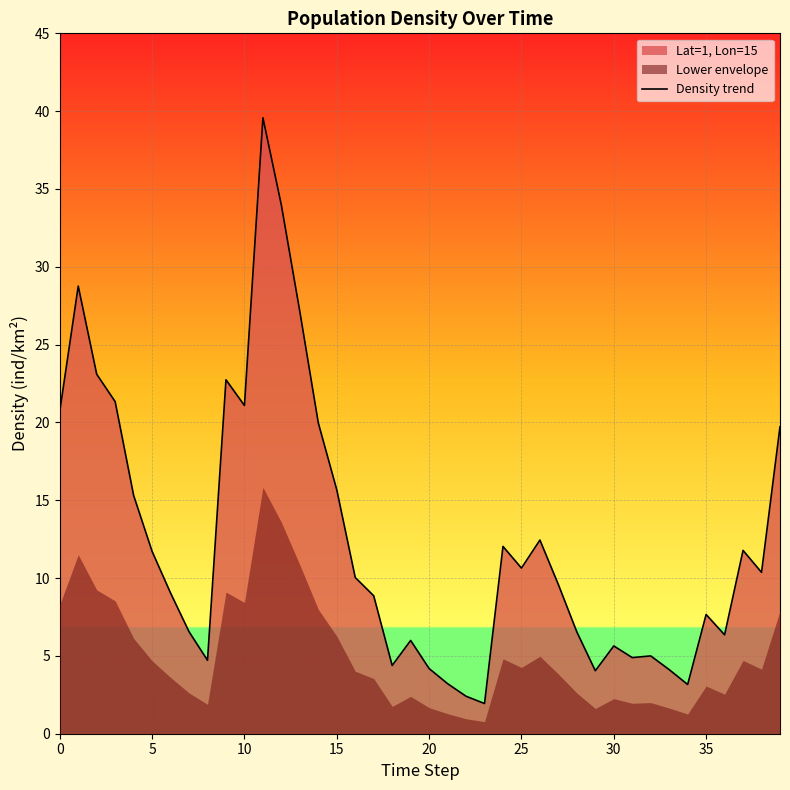

Which has a higher value, 30 or 34?

30